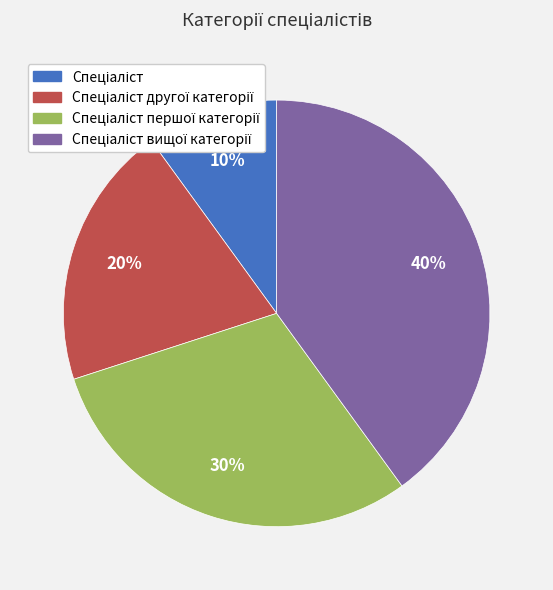

To the nearest percent, what is the difference between the largest and smallest slice percentages?

30%